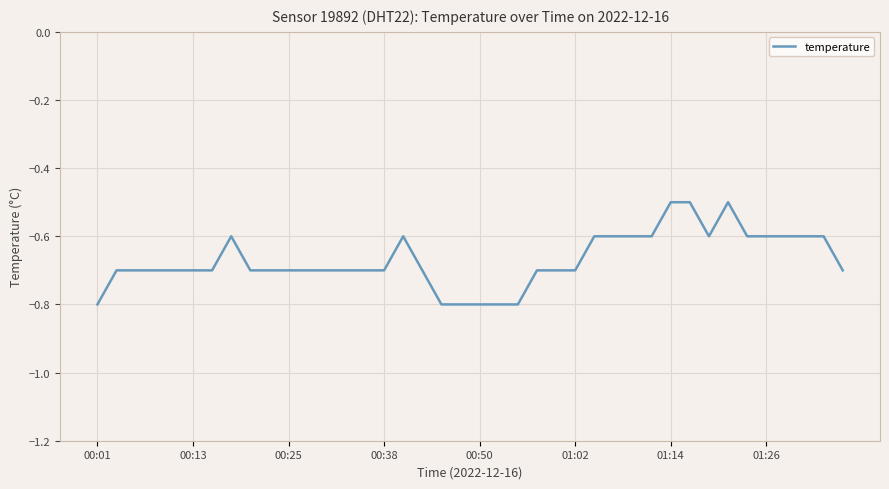

What is the difference between the maximum and minimum values?

0.3